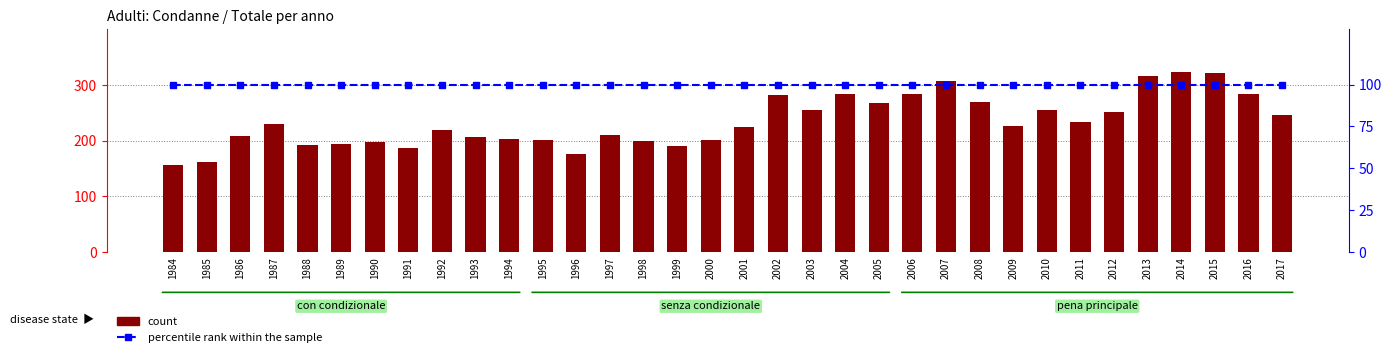

What is the difference between the highest and lowest values at 1989?

95